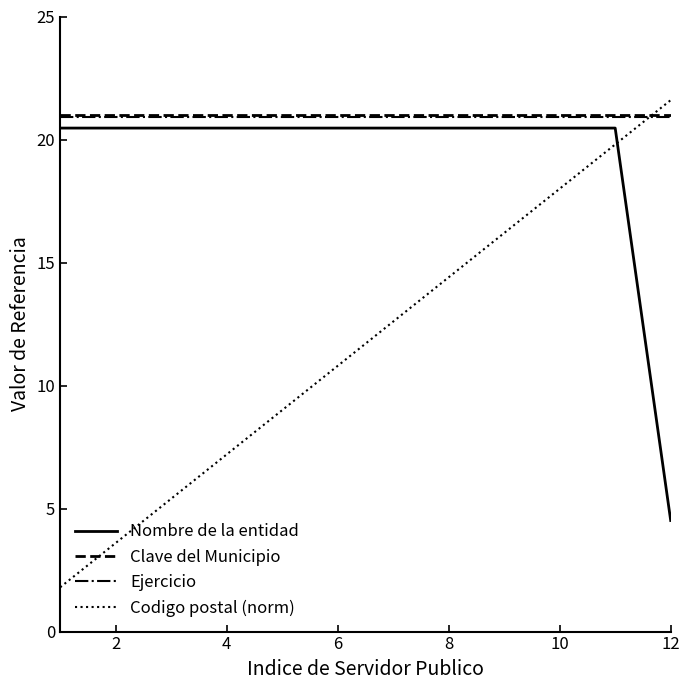

True or false: Codigo postal (norm) and Clave del Municipio cross at least once.

True